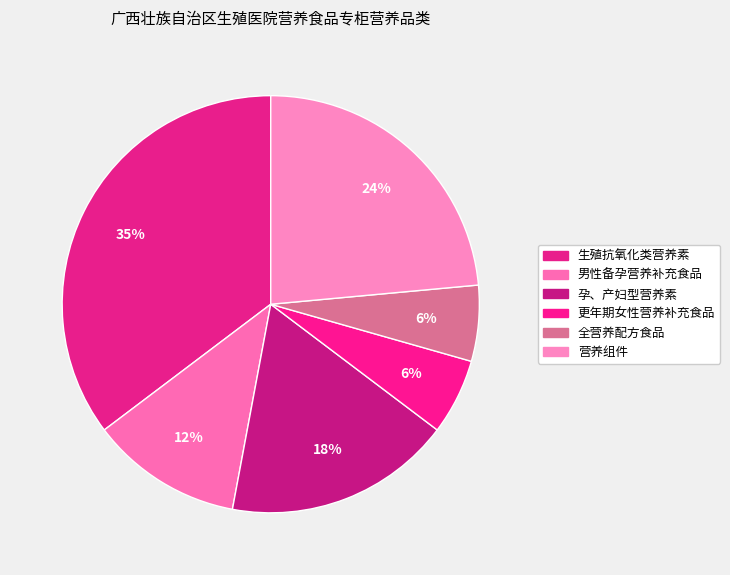

What is the largest slice in the pie chart?

生殖抗氧化类营养素